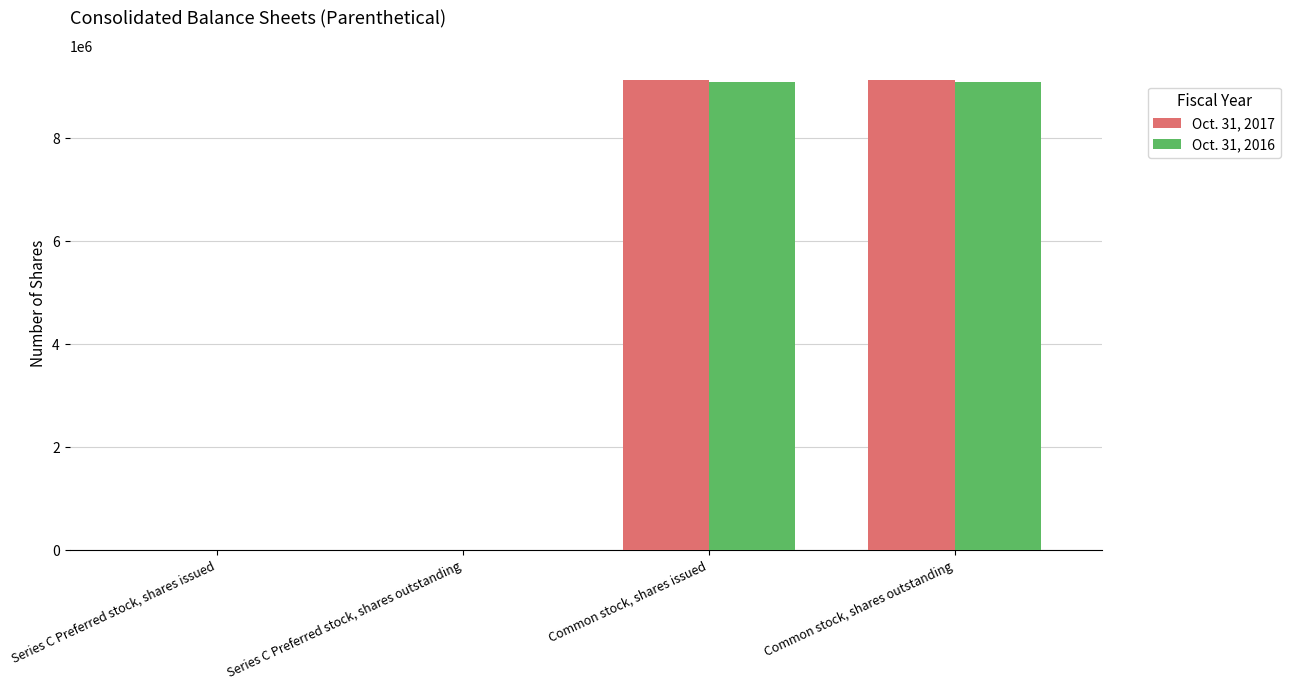

Are the bars horizontal?

No